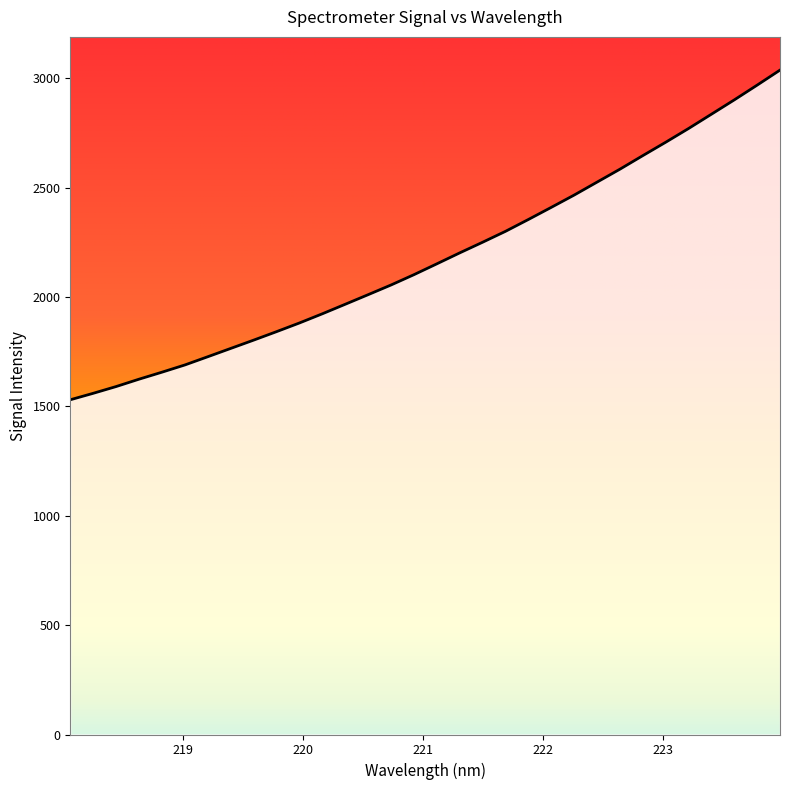

What is the difference between the maximum and minimum values?

1507.0